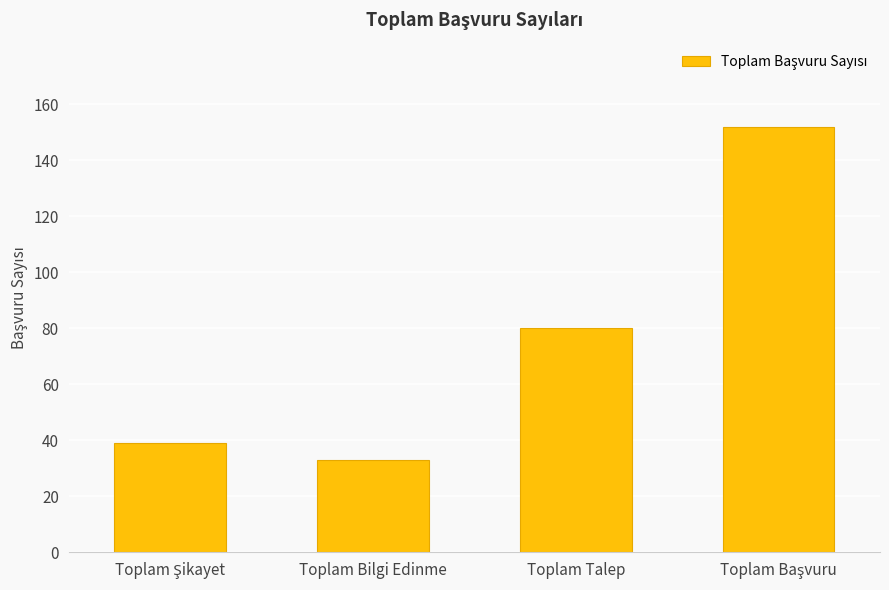

What is the change in value from Toplam Bilgi Edinme to Toplam Talep?

+47